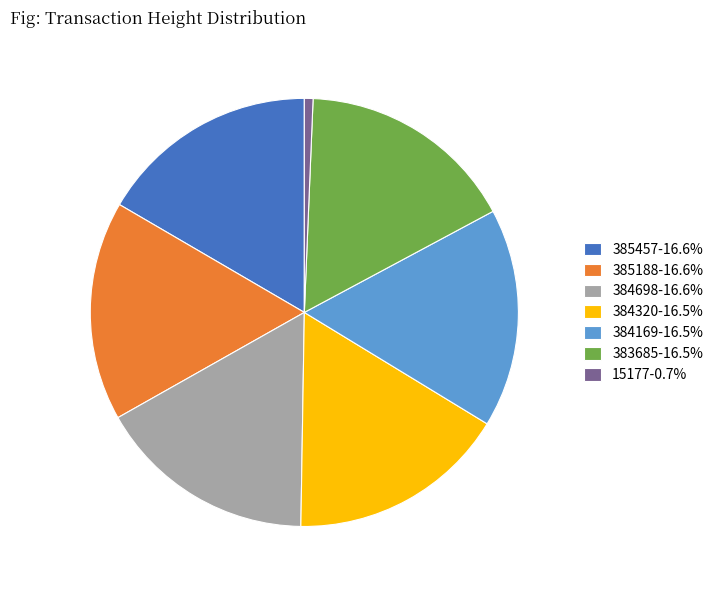

Combined, do 384320 and 384169 account for over 50%?

No